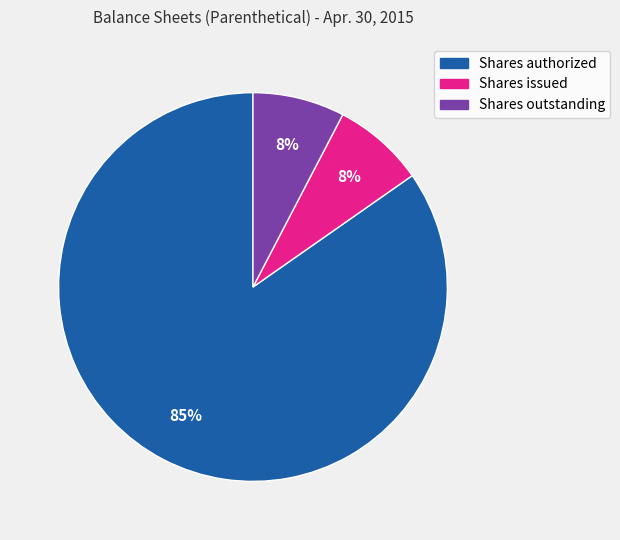

Is there any slice that represents more than half of the pie?

Yes